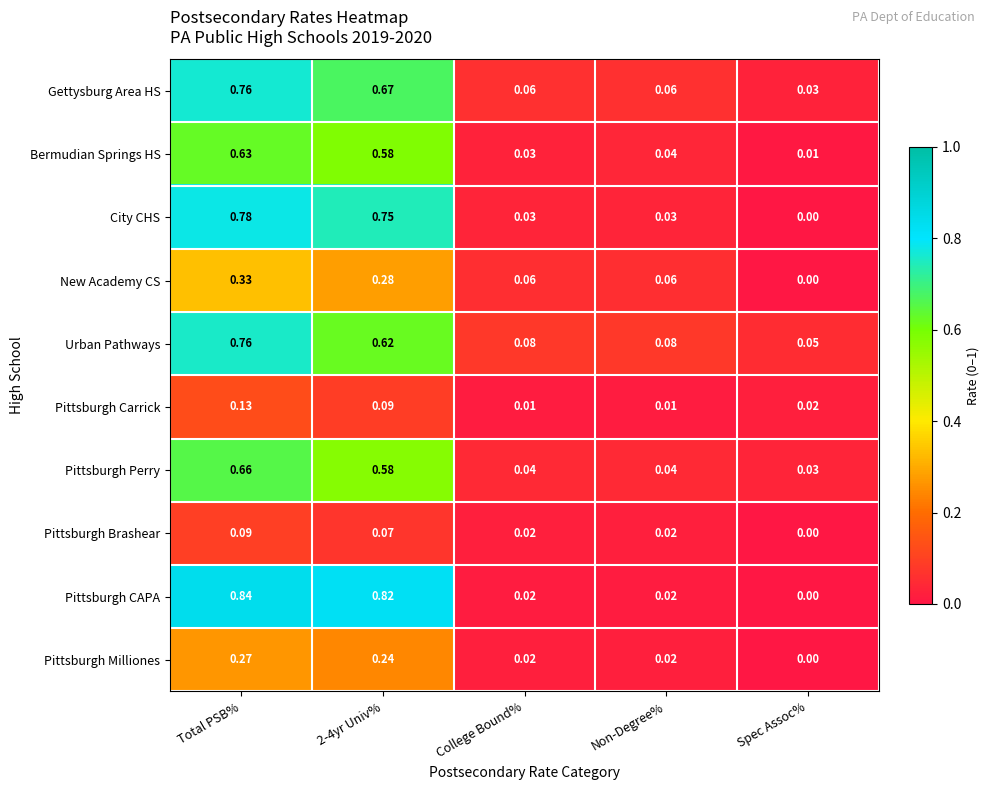

Which category has the lowest value across all series?

Spec Assoc%